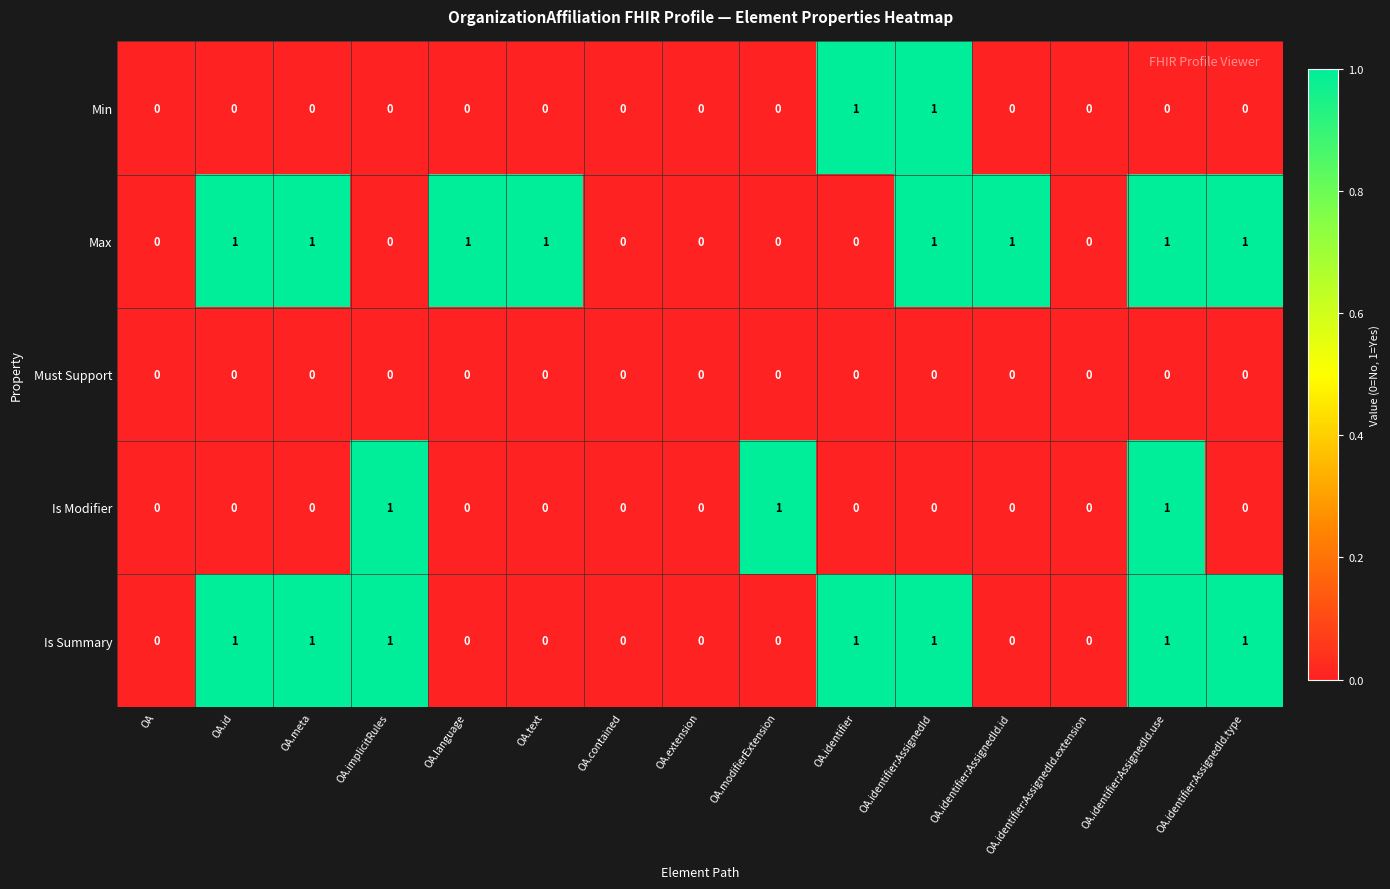

The Max series shows -1 at OA.contained. True or false?

False